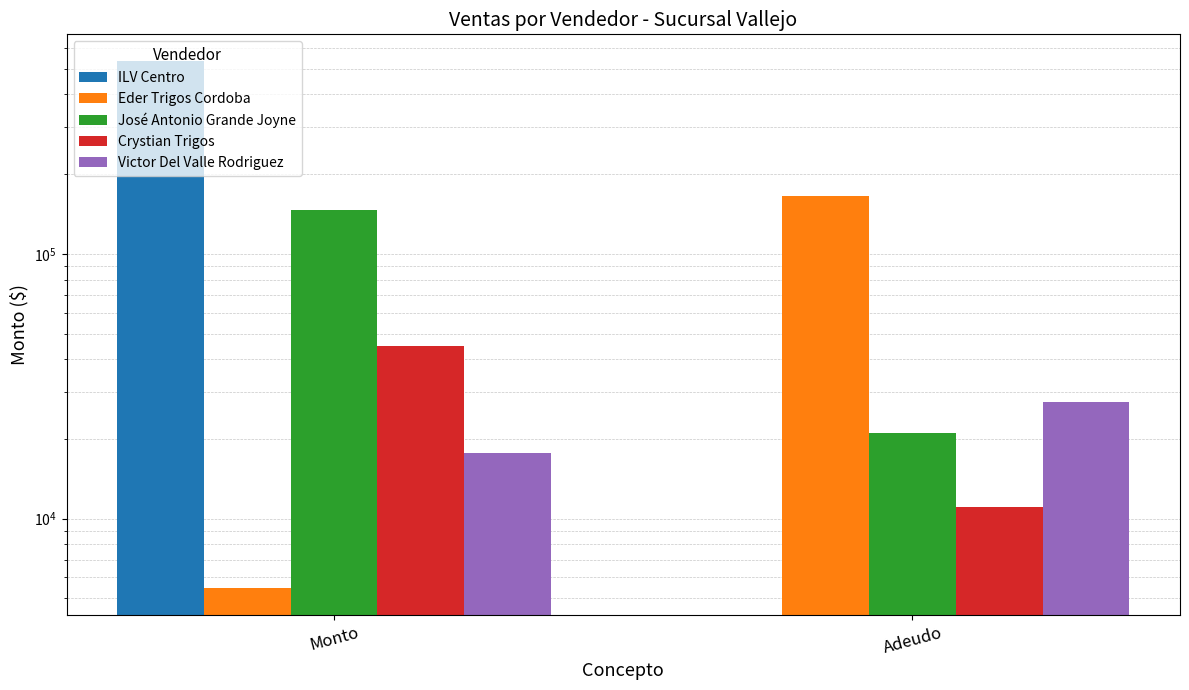

List the labels in order of ILV Centro value, smallest first.

Adeudo, Monto